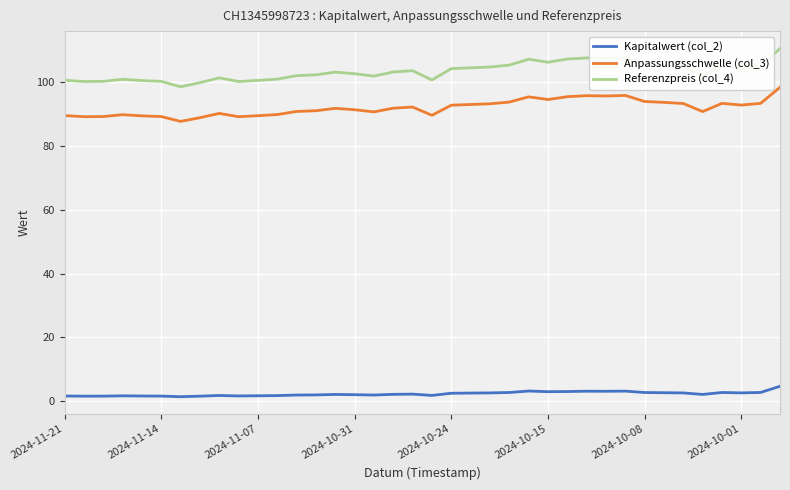

Rank the series by their maximum value, from lowest to highest.

Kapitalwert (col_2), Anpassungsschwelle (col_3), Referenzpreis (col_4)